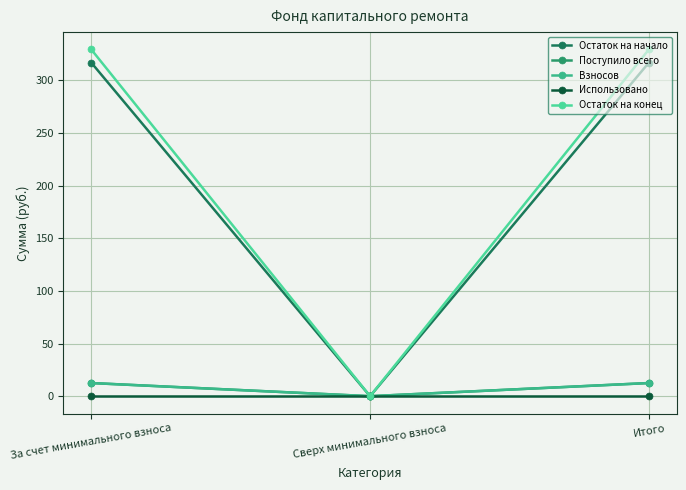

Is this an area chart (filled region under the line)?

No